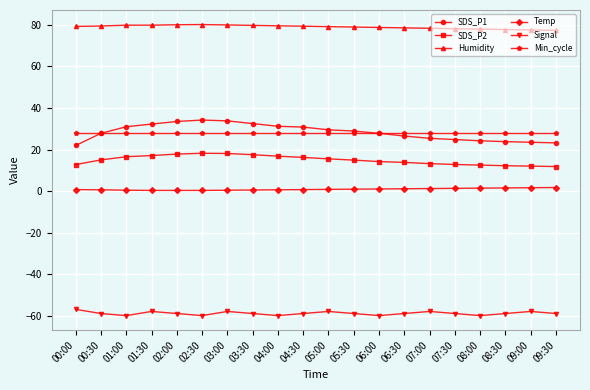

What is the label of the 1st point from the right?

09:30